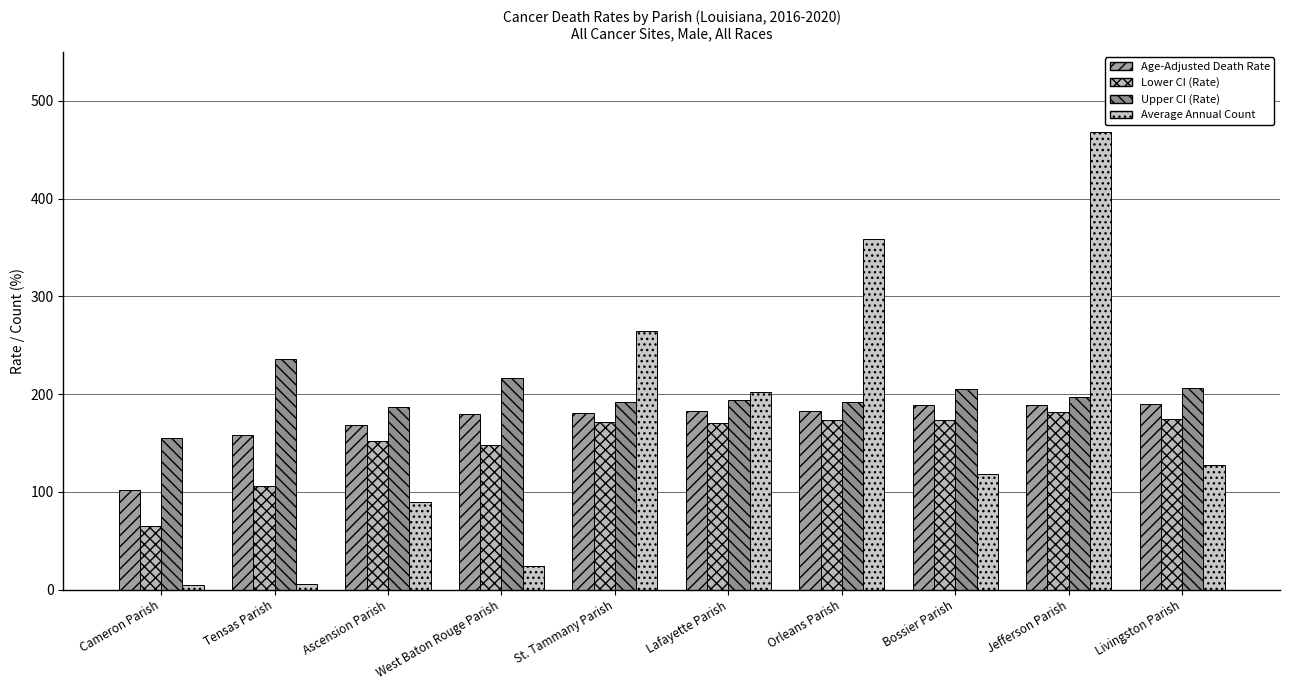

How many categories are shown in the chart?

10